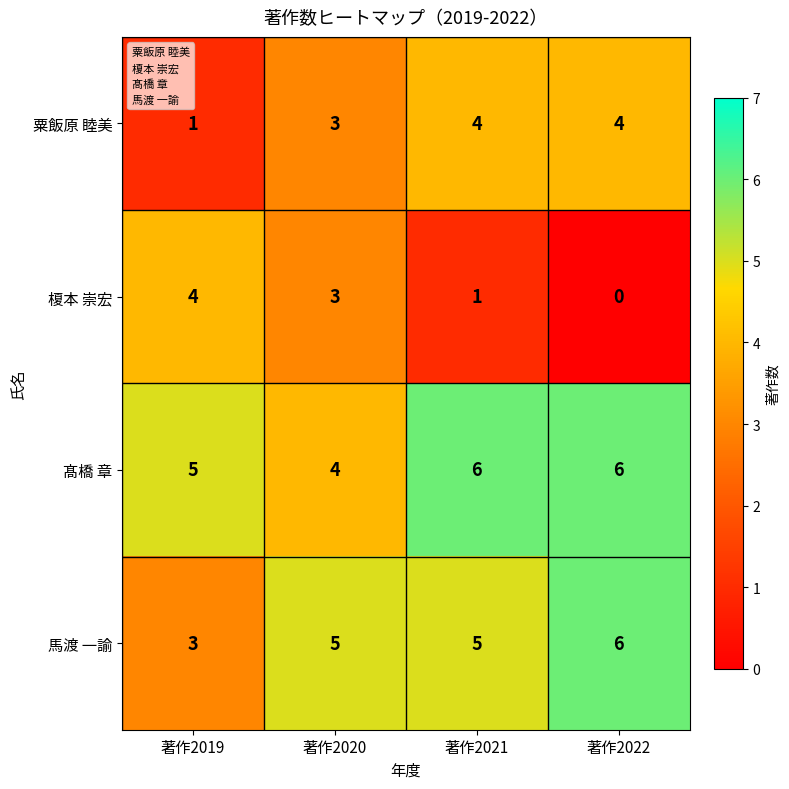

Which series has the widest spread of values?

榎本 崇宏